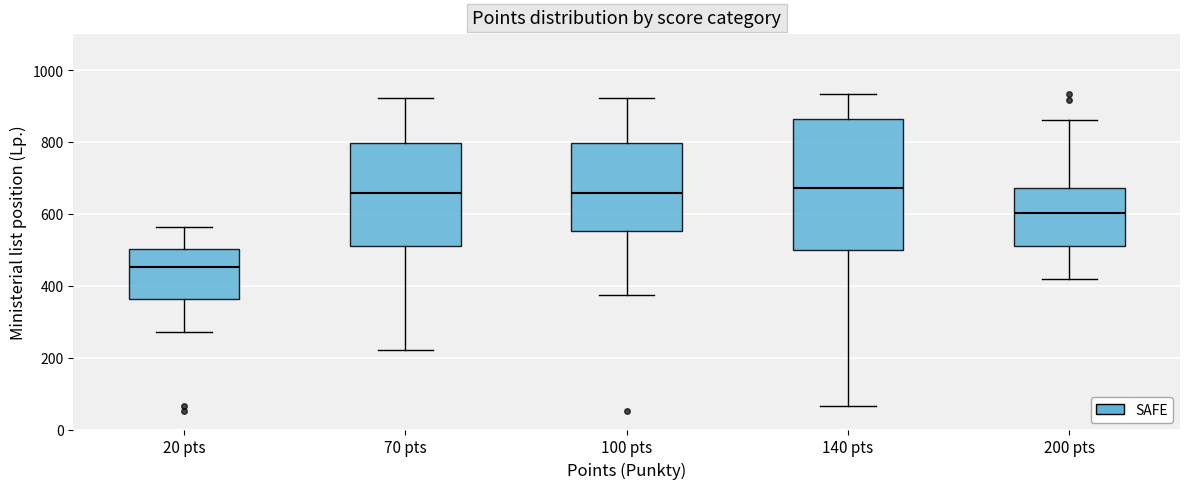

Which box's median line is the lowest?

20 pts